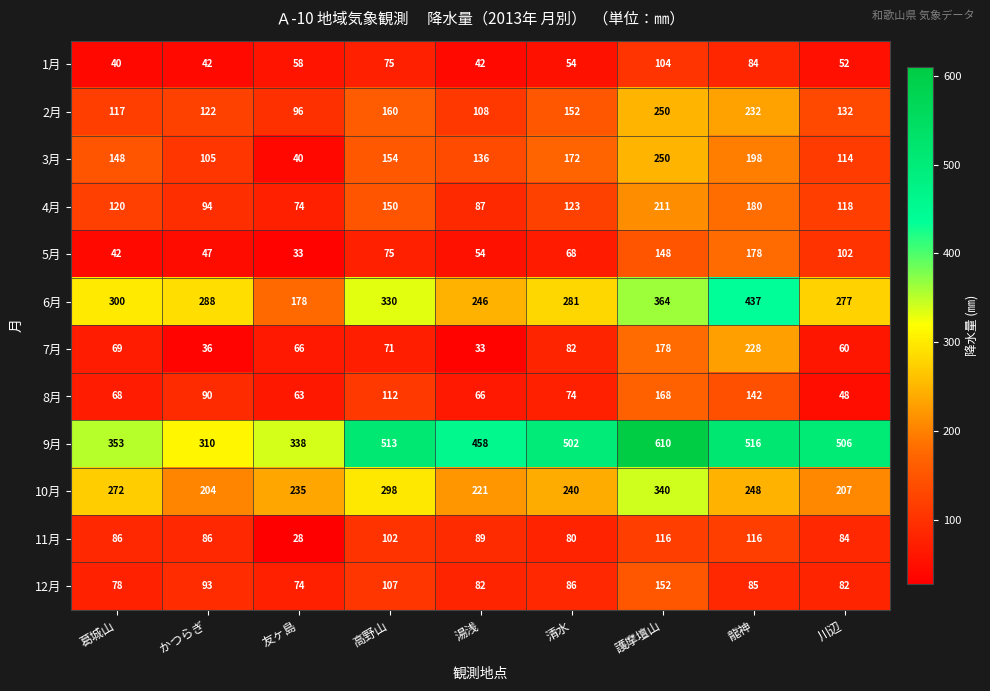

At which label is 5月 closest to 105?

川辺